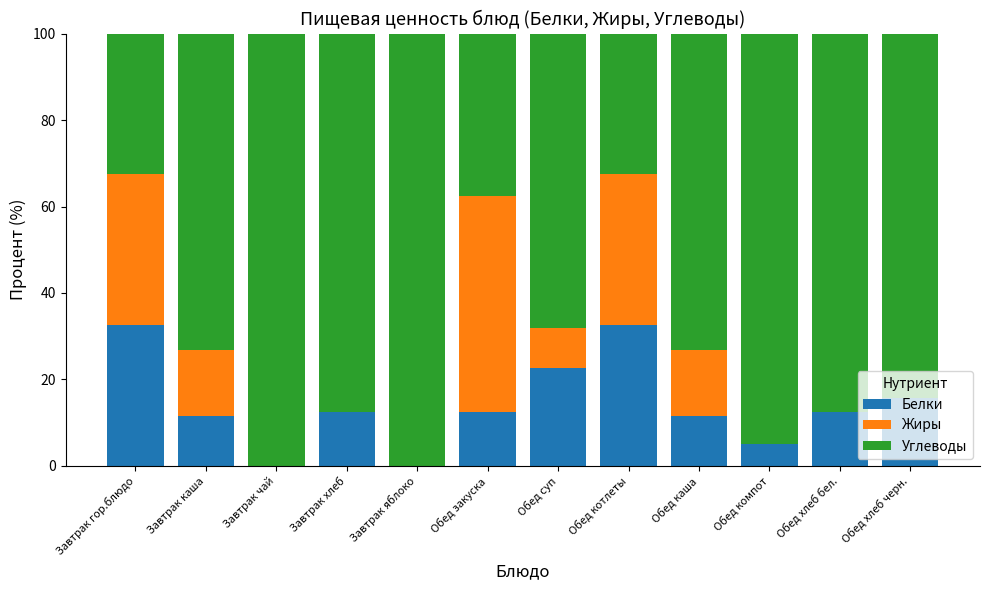

The value of Белки at Обед хлеб бел. is 12.5. True or false?

True